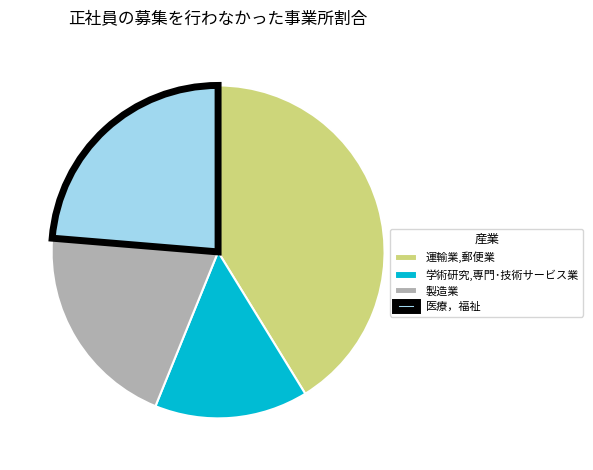

Is the sum of 医療，福祉 and 運輸業,郵便業 greater than half?

Yes